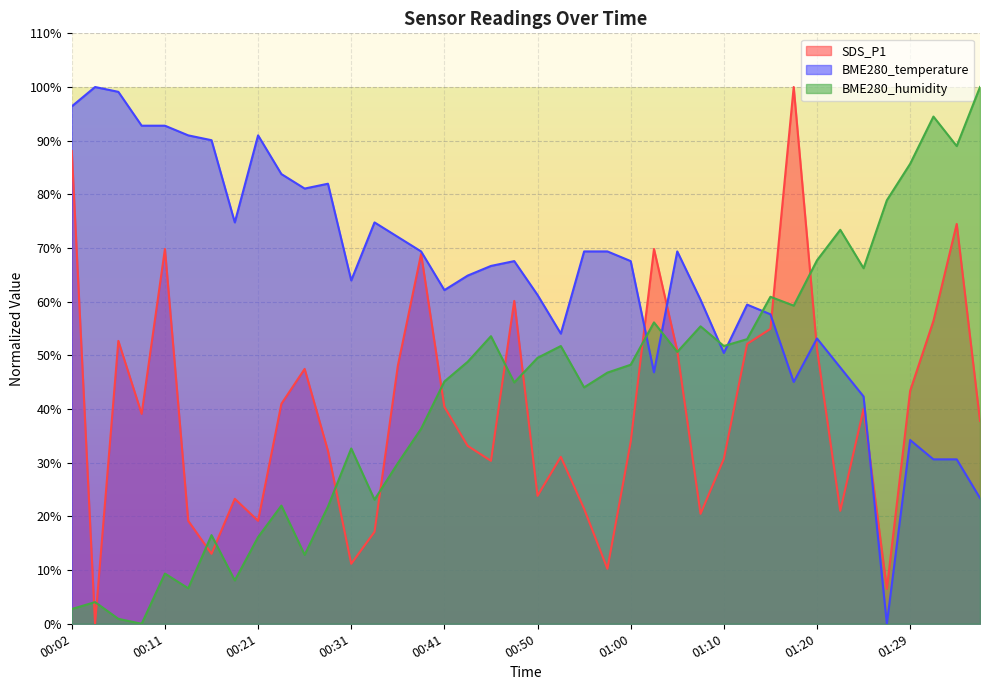

Which series changed the most between 00:46 and 01:12?

SDS_P1